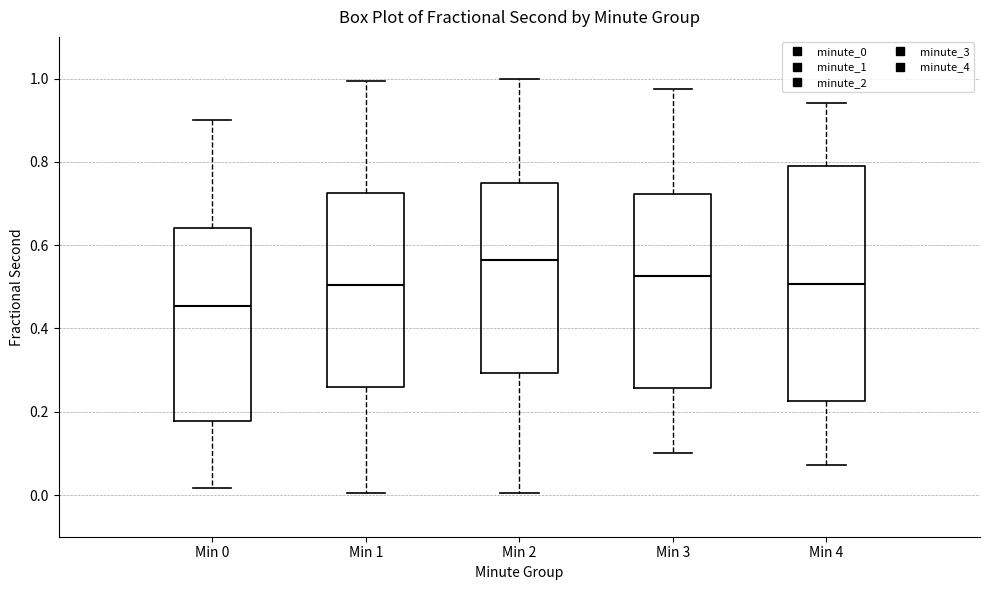

Comparing the boxes themselves (not the whiskers), which one is the tallest?

Min 4